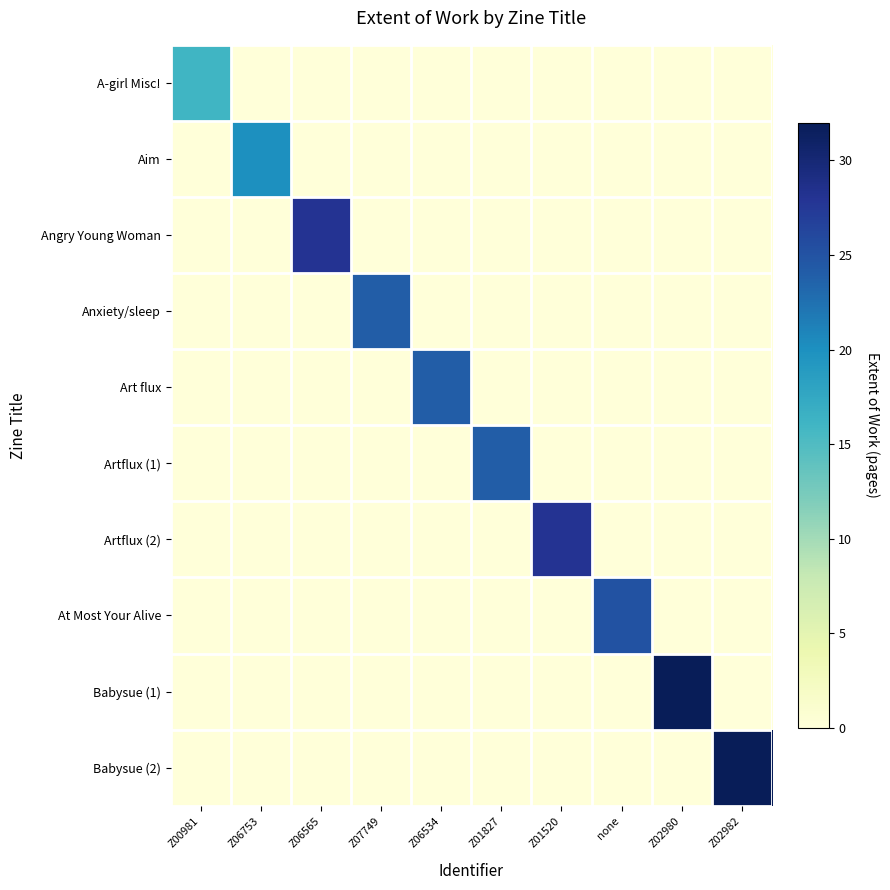

How many distinct data groups are displayed?

10